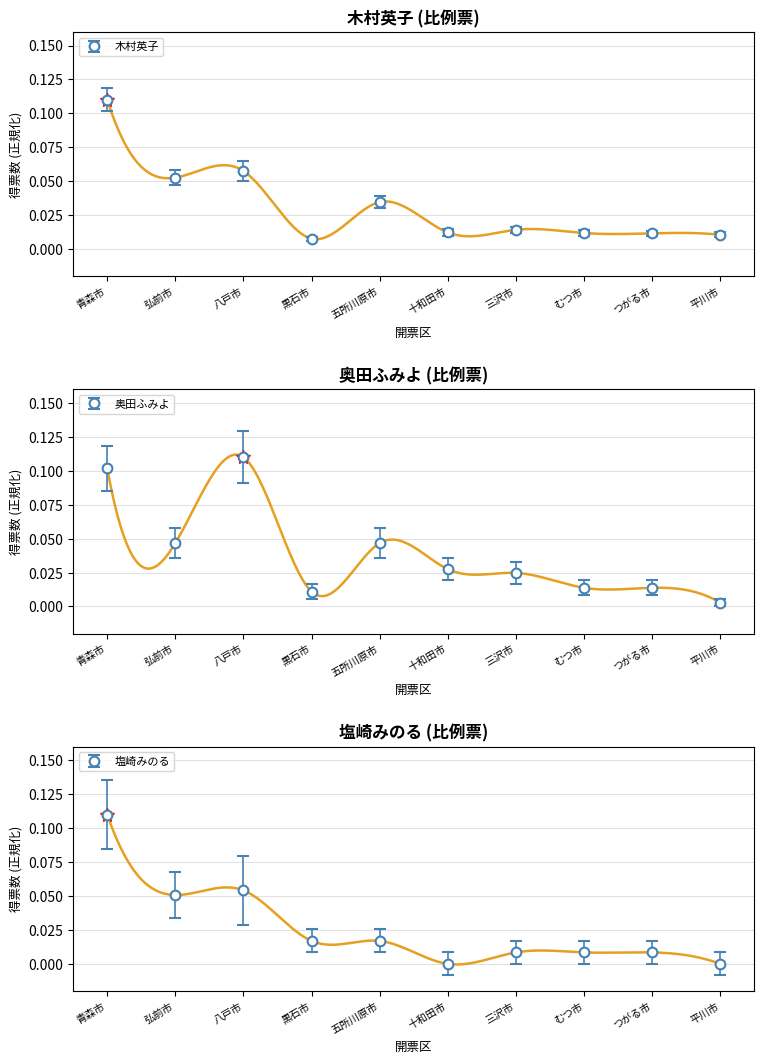

The value of 奥田ふみよ at 八戸市 is 0.2. True or false?

False